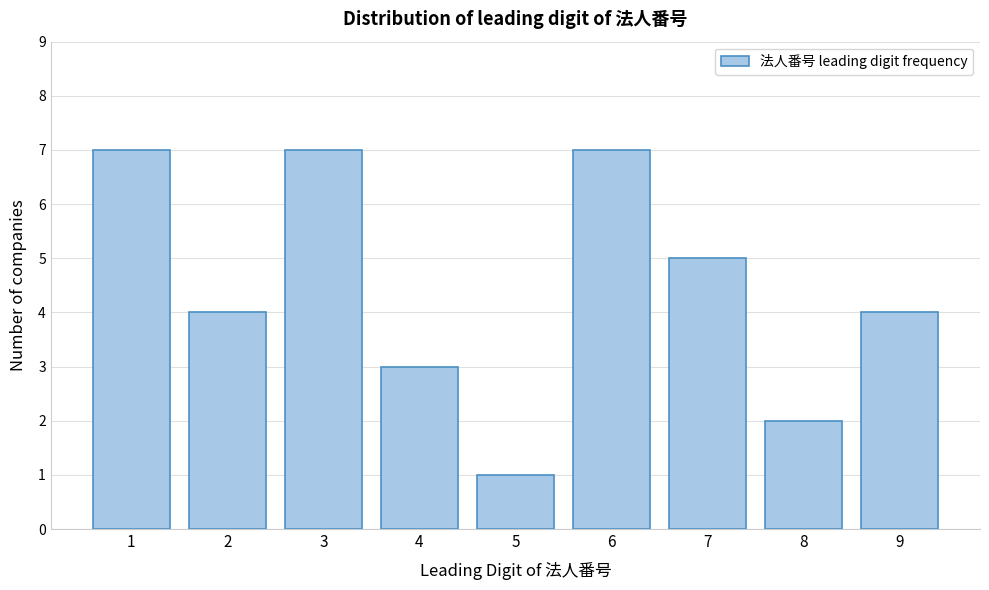

Reading left to right, extract all data points from this chart.

1=7	2=4	3=7	4=3	5=1	6=7	7=5	8=2	9=4